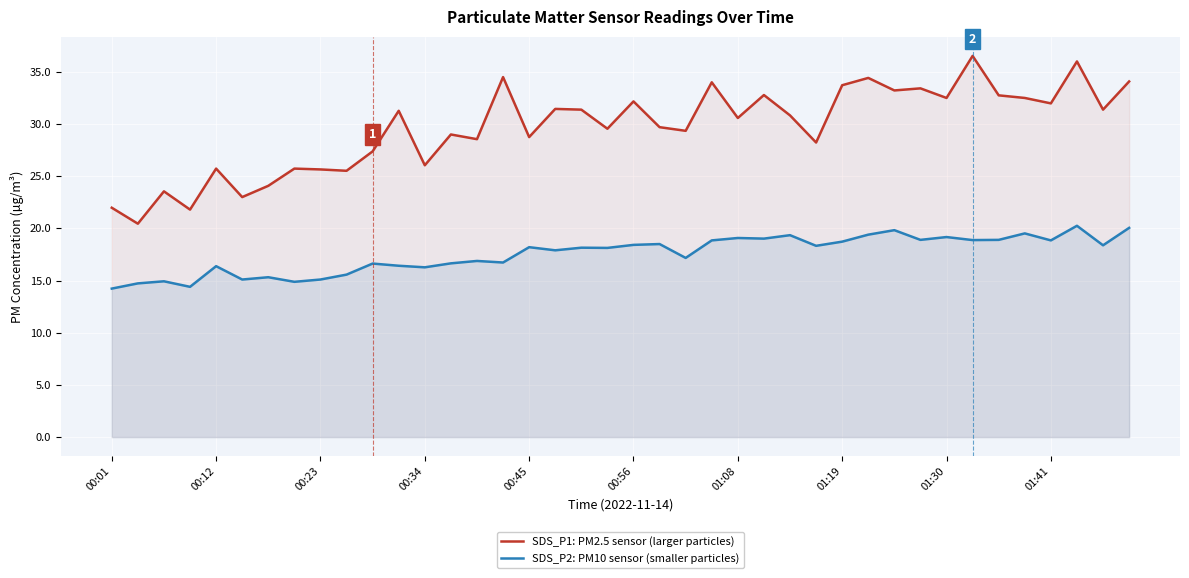

What is the approximate value of SDS_P2: PM10 sensor (smaller particles) at 00:34?

16.3